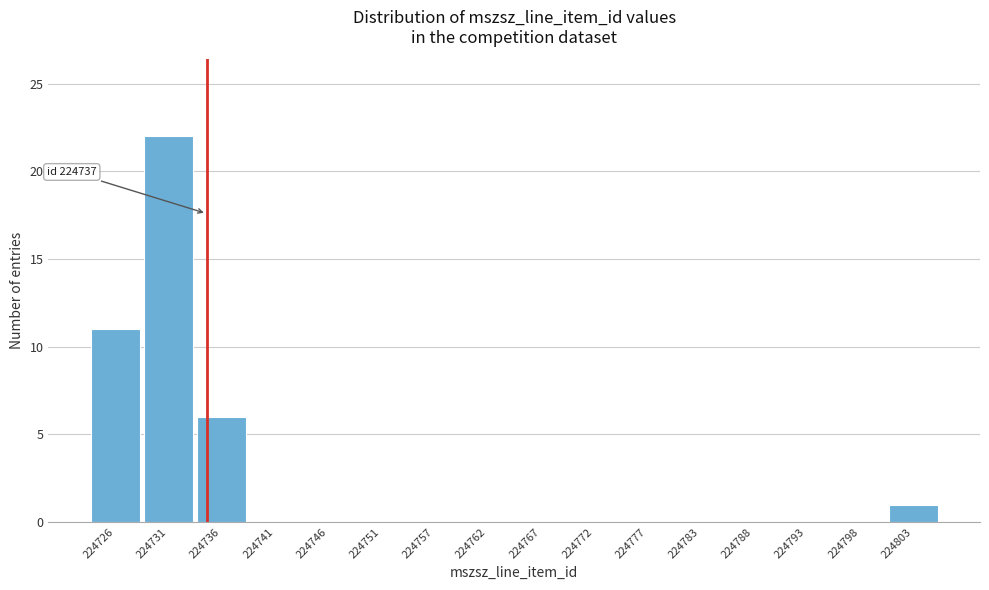

Reading left to right, what are all the values shown in this chart?

224726=11	224731=22	224736=6	224741=0	224746=0	224751=0	224757=0	224762=0	224767=0	224772=0	224777=0	224783=0	224788=0	224793=0	224798=0	224803=1